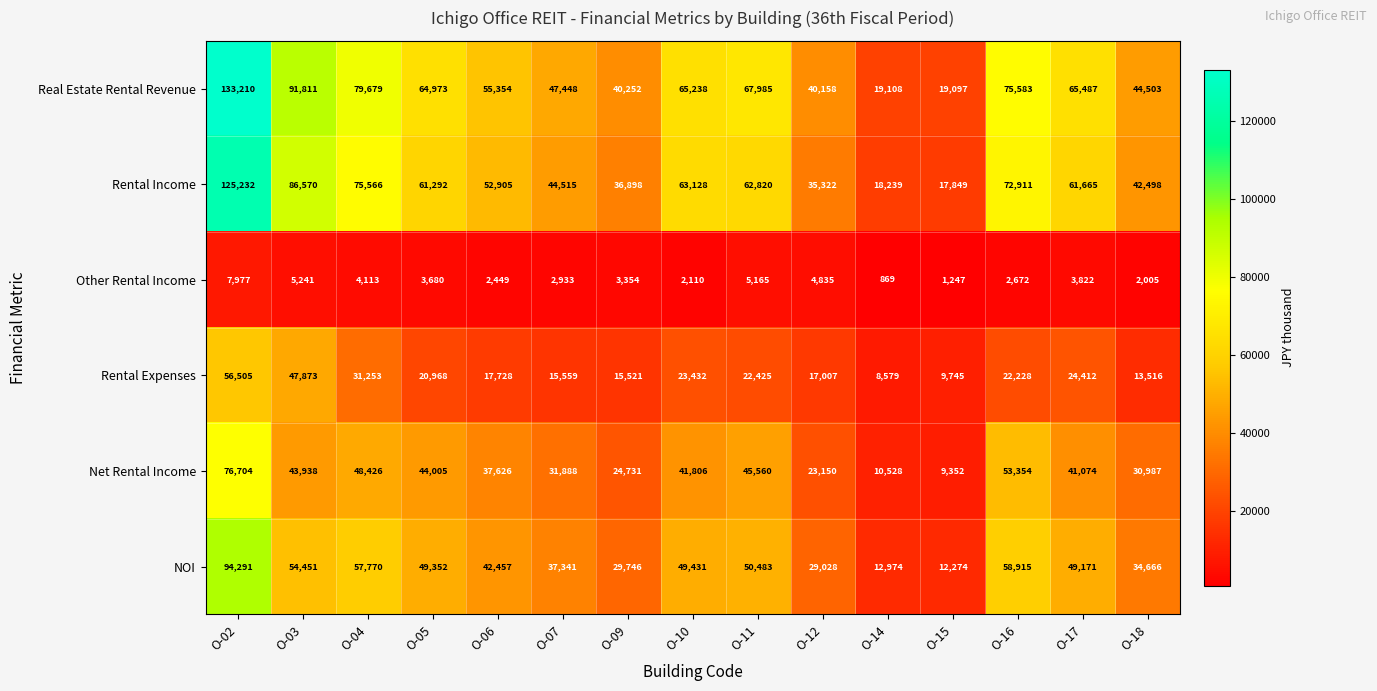

Which series has the widest spread of values?

Real Estate Rental Revenue